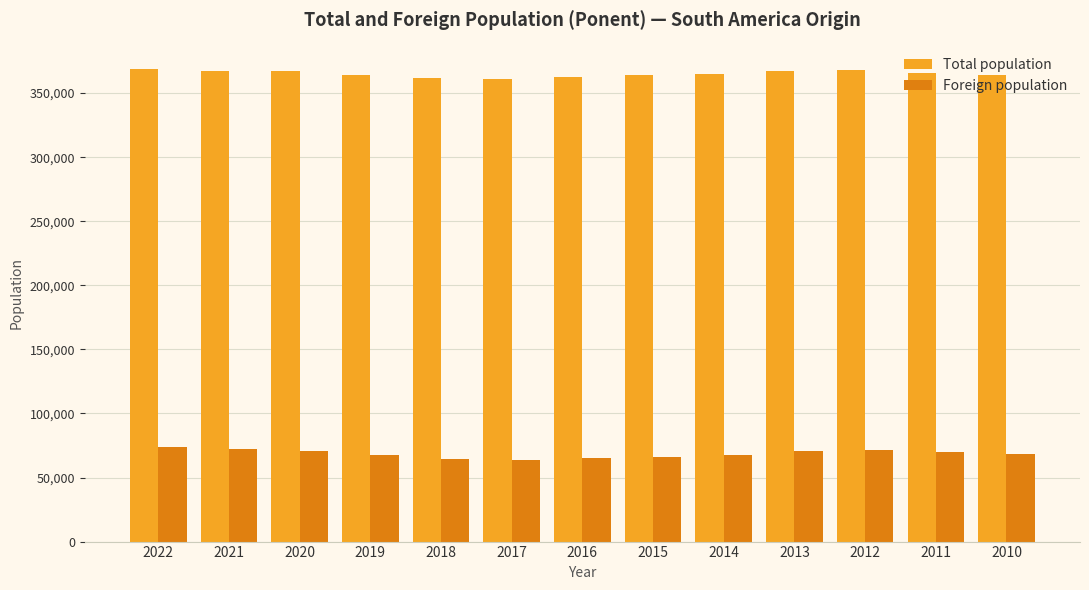

The Foreign population series shows 68468 at 2010. True or false?

True